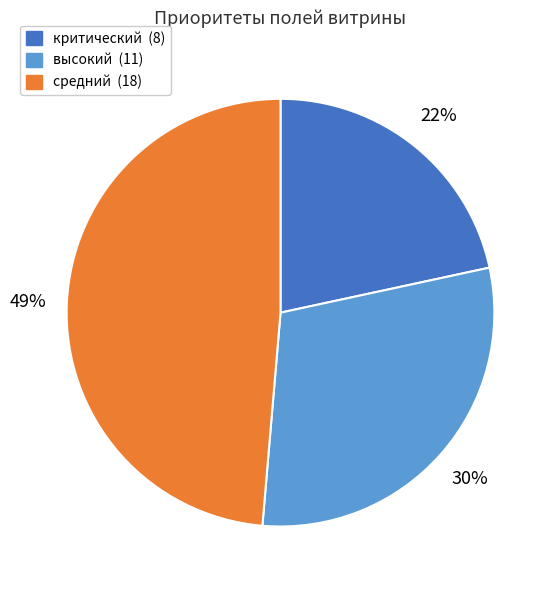

Which category has the biggest portion of the pie?

средний